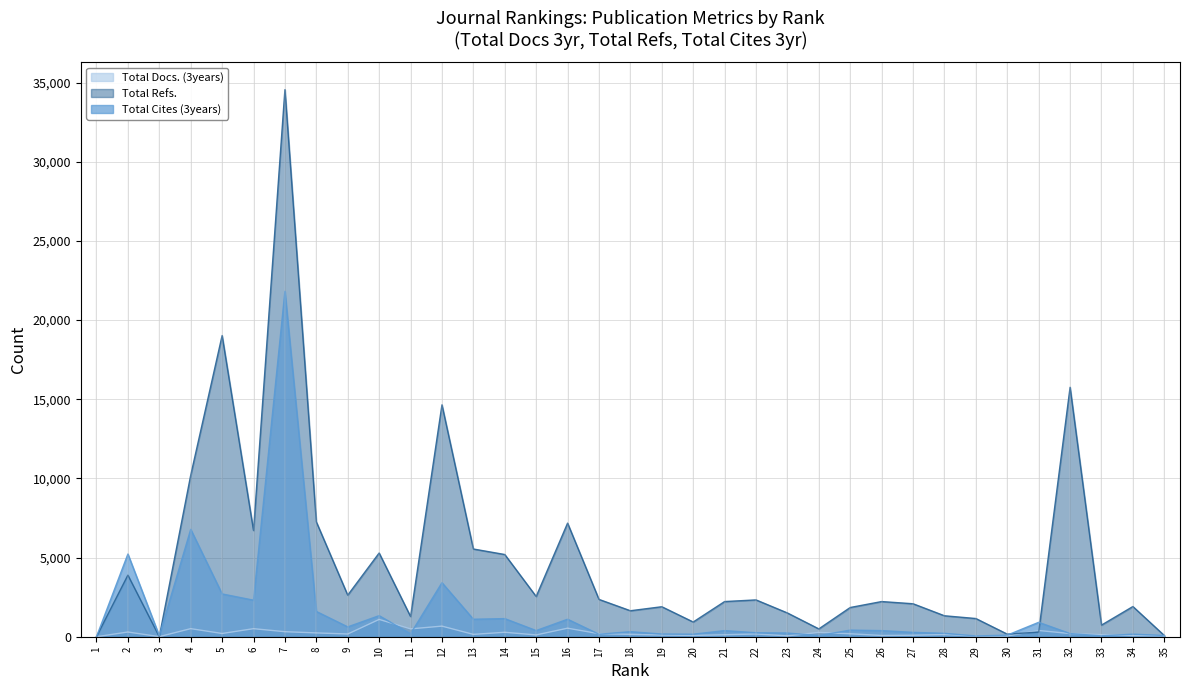

At which category does Total Refs. reach its first local valley?

3